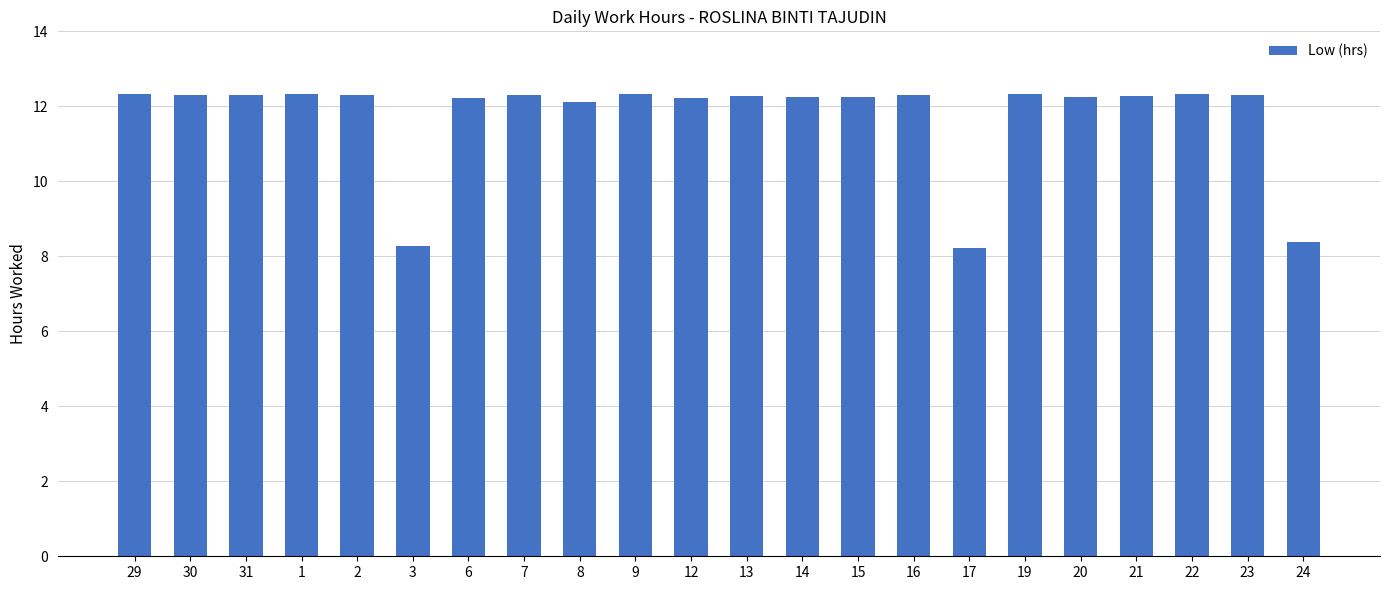

What is the label of the 10th bar from the right?

14